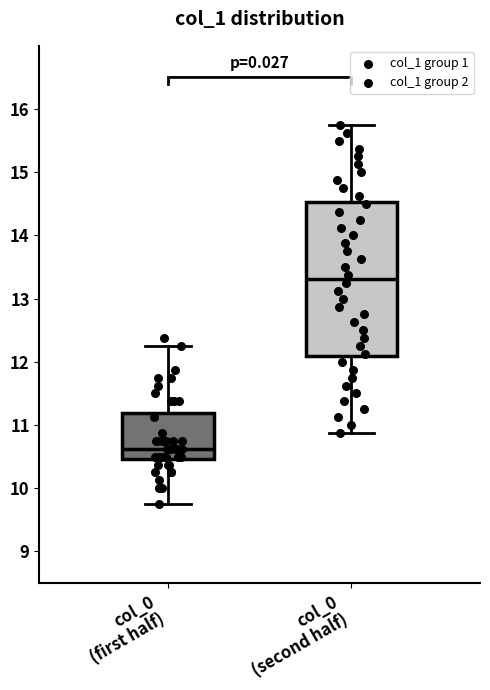

Reading left to right, transcribe this box plot: for each box, give where its median line is, the range the box spans, and where its two whiskers end, as read against the y-axis. The values are not printed on the chart, so give them approximately, as read against the axis.

col_0 (first half): median 10.6, box 10.5 to 11.2, whiskers 9.8 to 12.3
col_0 (second half): median 13.3, box 12.1 to 14.5, whiskers 10.9 to 15.8